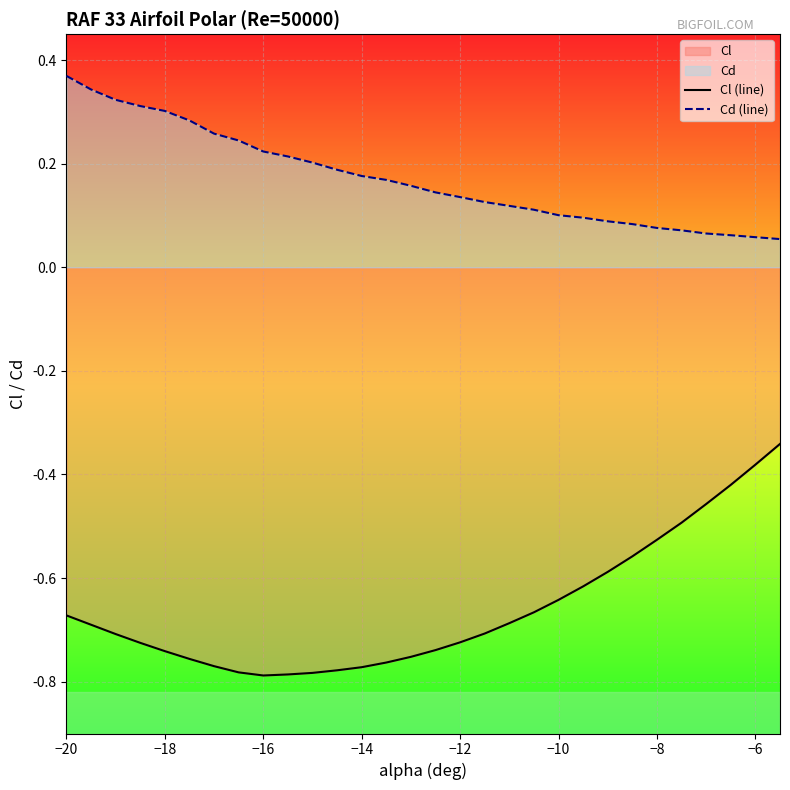

Which series has the largest total across all categories?

Cd (line)